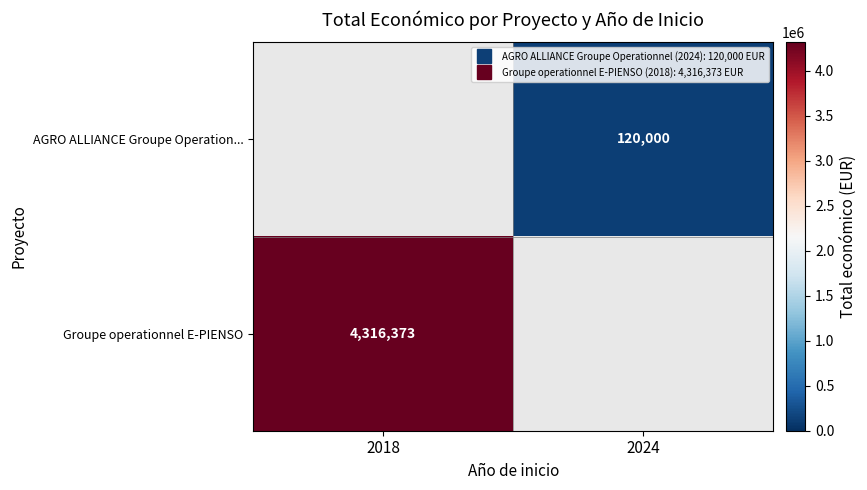

At which category does the chart reach its peak across all series?

2018